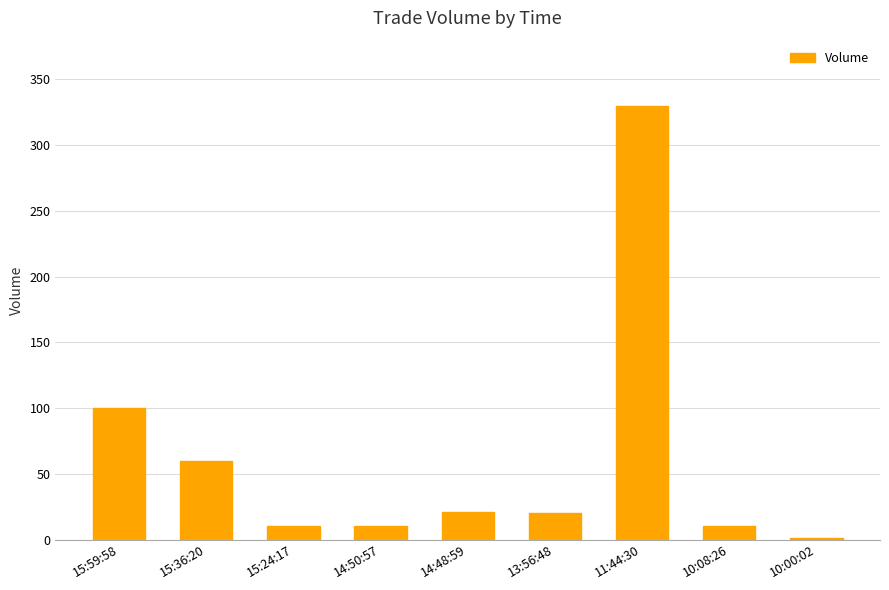

True or false: the data shows 10 at 14:50:57.

True